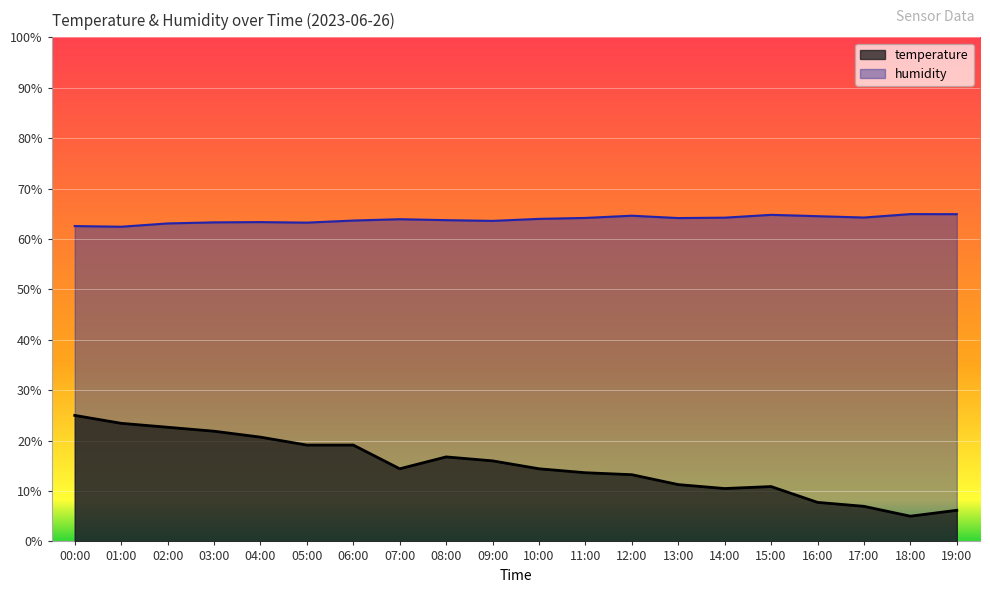

List the labels in order of temperature value, largest first.

00:00, 01:00, 02:00, 03:00, 04:00, 05:00, 06:00, 08:00, 09:00, 07:00, 10:00, 11:00, 12:00, 13:00, 15:00, 14:00, 16:00, 17:00, 19:00, 18:00